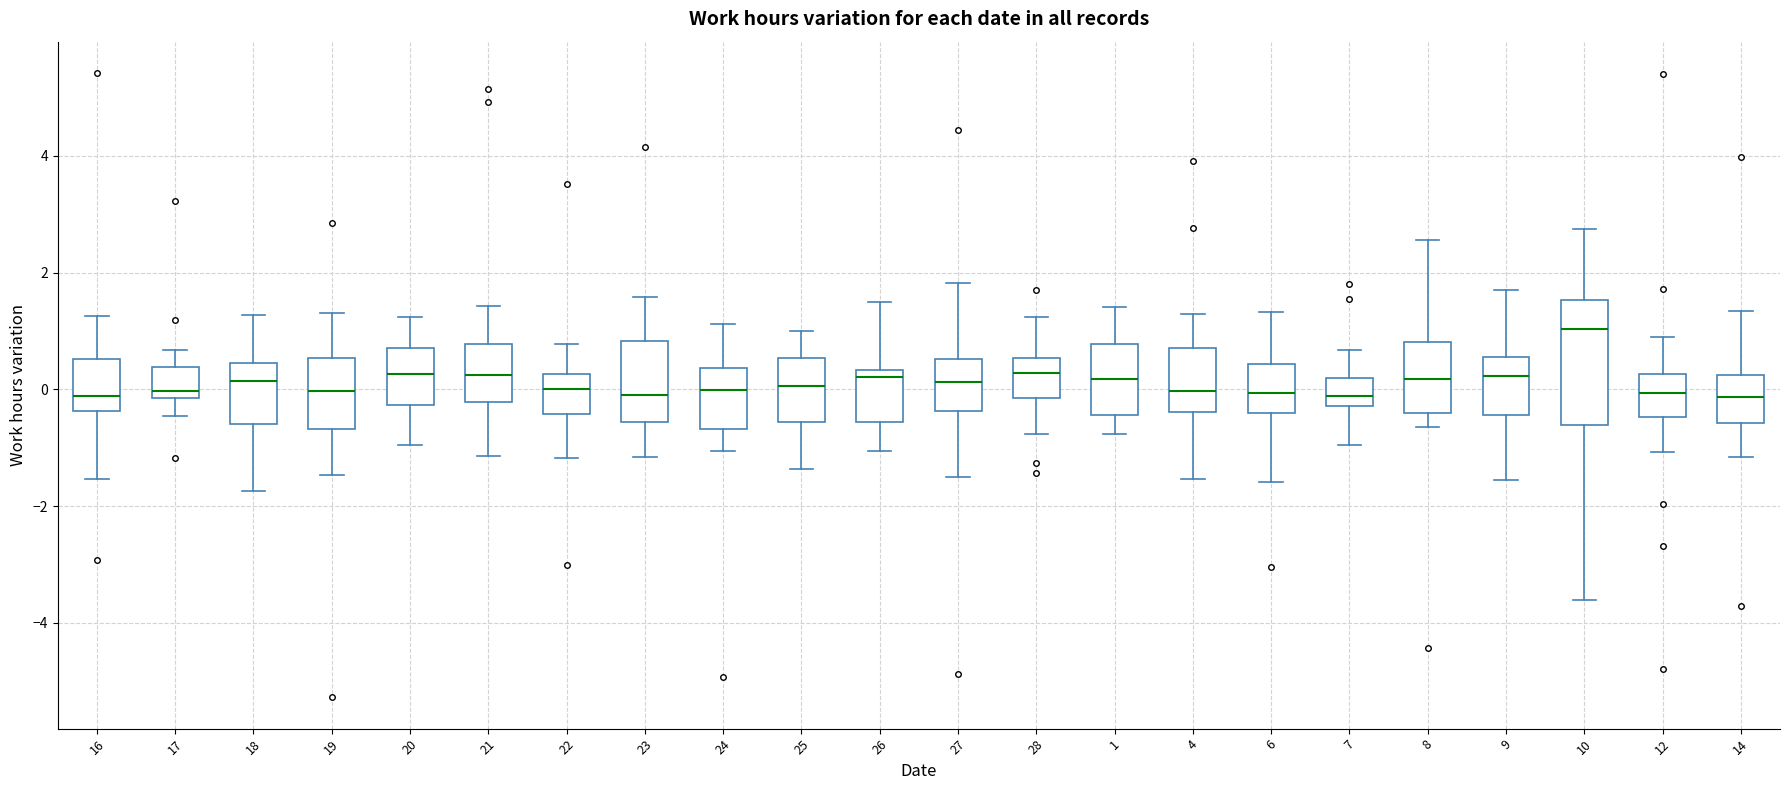

Reading left to right, transcribe this box plot: for each box, give where its median line is, the range the box spans, and where its two whiskers end, as read against the y-axis. The values are not printed on the chart, so give them approximately, as read against the axis.

16: median -0.2, box -0.4 to 0.6, whiskers -1.6 to 1.2
17: median 0.0, box -0.2 to 0.4, whiskers -0.4 to 0.6
18: median 0.2, box -0.6 to 0.4, whiskers -1.8 to 1.2
19: median 0.0, box -0.6 to 0.6, whiskers -1.4 to 1.4
20: median 0.2, box -0.2 to 0.8, whiskers -1.0 to 1.2
21: median 0.2, box -0.2 to 0.8, whiskers -1.2 to 1.4
22: median 0.0, box -0.4 to 0.2, whiskers -1.2 to 0.8
23: median 0.0, box -0.6 to 0.8, whiskers -1.2 to 1.6
24: median 0.0, box -0.6 to 0.4, whiskers -1.0 to 1.2
25: median 0.0, box -0.6 to 0.6, whiskers -1.4 to 1.0
26: median 0.2, box -0.6 to 0.4, whiskers -1.0 to 1.4
27: median 0.2, box -0.4 to 0.6, whiskers -1.6 to 1.8
28: median 0.2, box -0.2 to 0.6, whiskers -0.8 to 1.2
1: median 0.2, box -0.4 to 0.8, whiskers -0.8 to 1.4
4: median 0.0, box -0.4 to 0.8, whiskers -1.6 to 1.2
6: median 0.0, box -0.4 to 0.4, whiskers -1.6 to 1.4
7: median -0.2 (inside the box), box -0.2 to 0.2, whiskers -1.0 to 0.6
8: median 0.2, box -0.4 to 0.8, whiskers -0.6 to 2.6
9: median 0.2, box -0.4 to 0.6, whiskers -1.6 to 1.8
10: median 1.0, box -0.6 to 1.6, whiskers -3.6 to 2.8
12: median 0.0, box -0.4 to 0.2, whiskers -1.0 to 0.8
14: median -0.2, box -0.6 to 0.2, whiskers -1.2 to 1.4